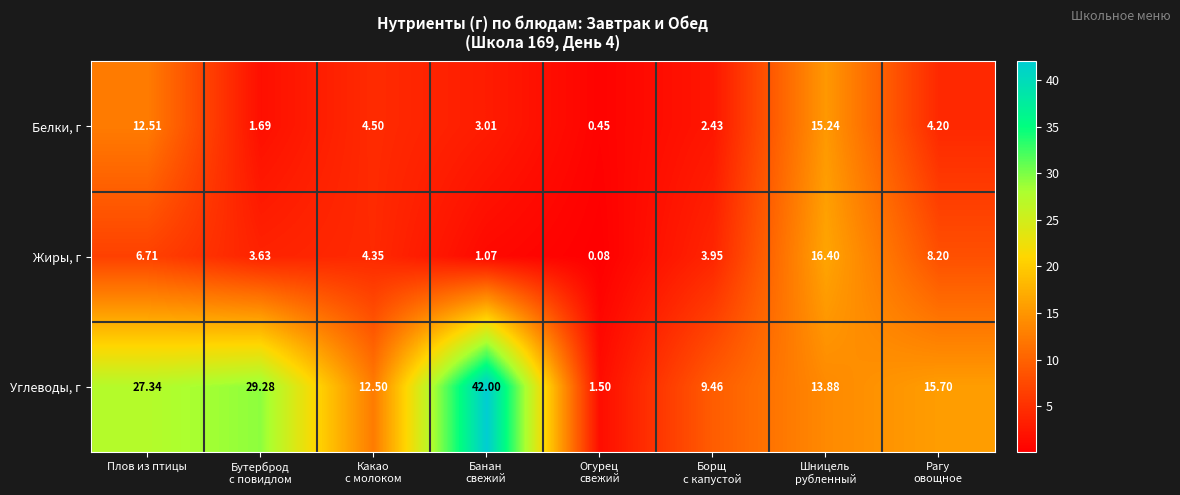

At which label does Жиры, г first exceed 4?

Плов из птицы